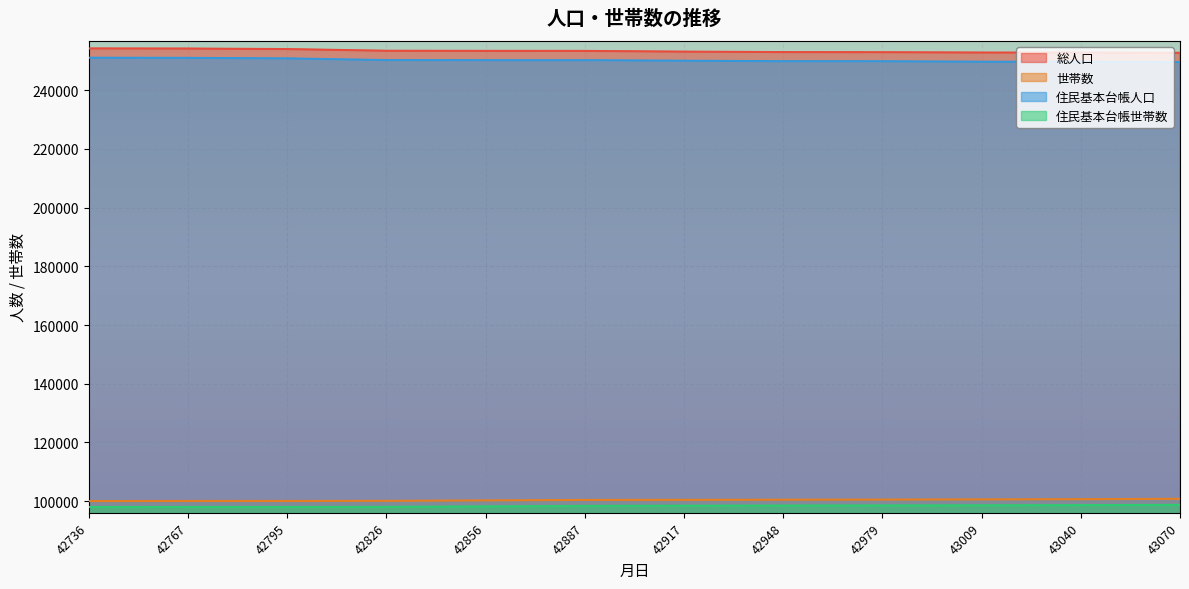

True or false: 住民基本台帳人口 and 世帯数 cross at least once.

False